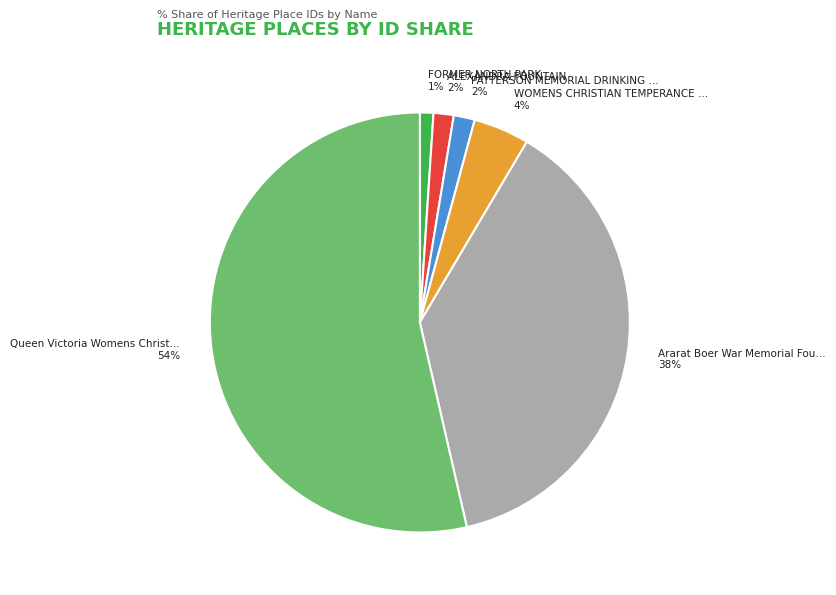

Does any single category account for the majority?

Yes